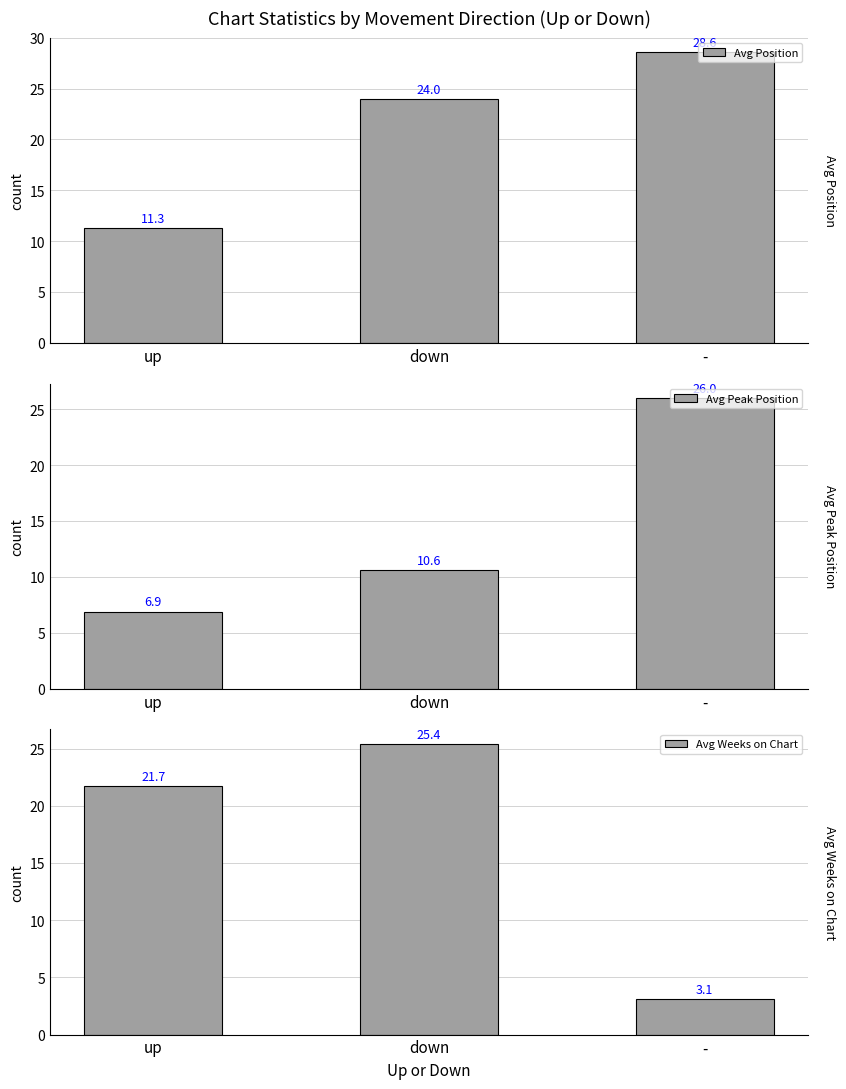

What is the approximate value of Avg Weeks on Chart at up?

21.7